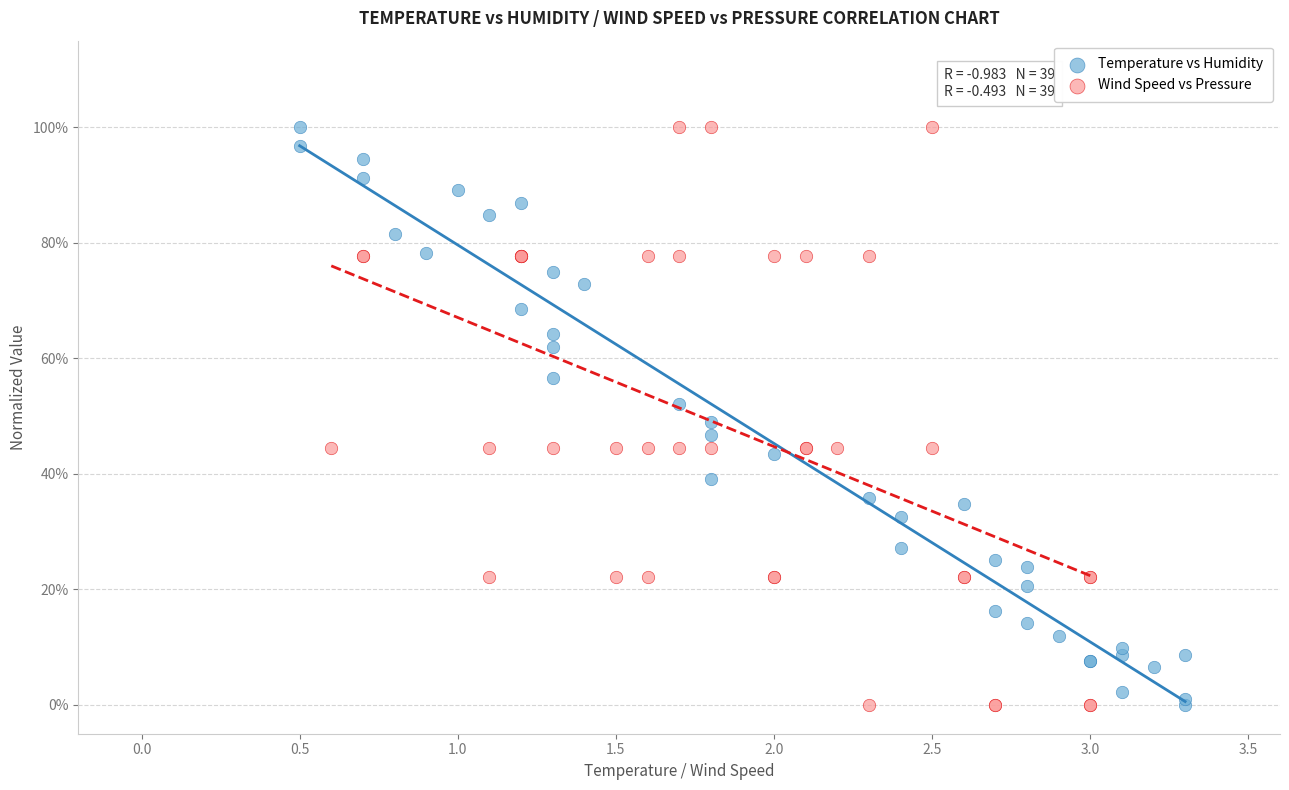

What are all the series names shown in the legend?

Temperature vs Humidity, Wind Speed vs Pressure